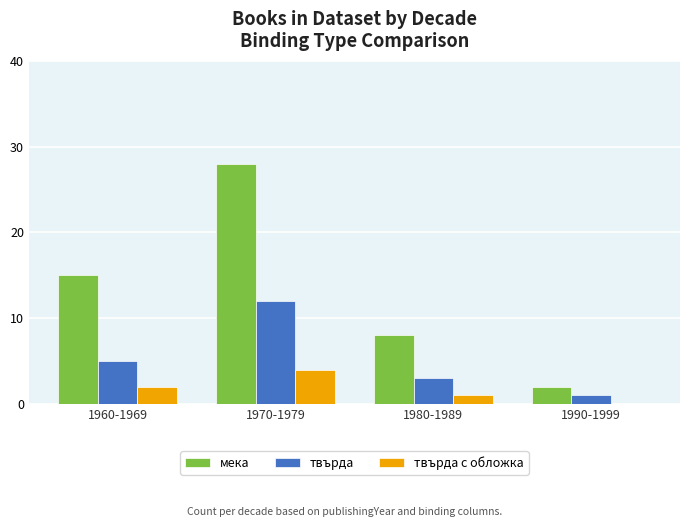

Reading right to left, extract all data points from this chart.

мека: 1990-1999=2	1980-1989=8	1970-1979=28	1960-1969=15
твърда: 1990-1999=1	1980-1989=3	1970-1979=12	1960-1969=5
твърда с обложка: 1990-1999=0	1980-1989=1	1970-1979=4	1960-1969=2